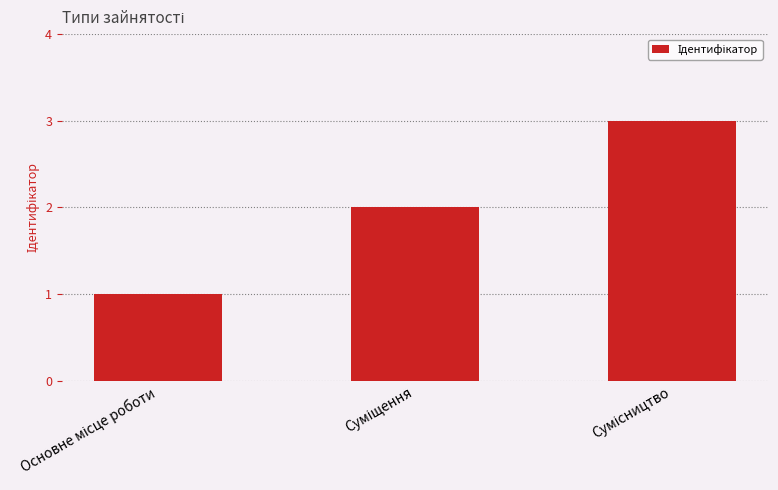

Reading right to left, list all the values displayed in this chart.

3	2	1